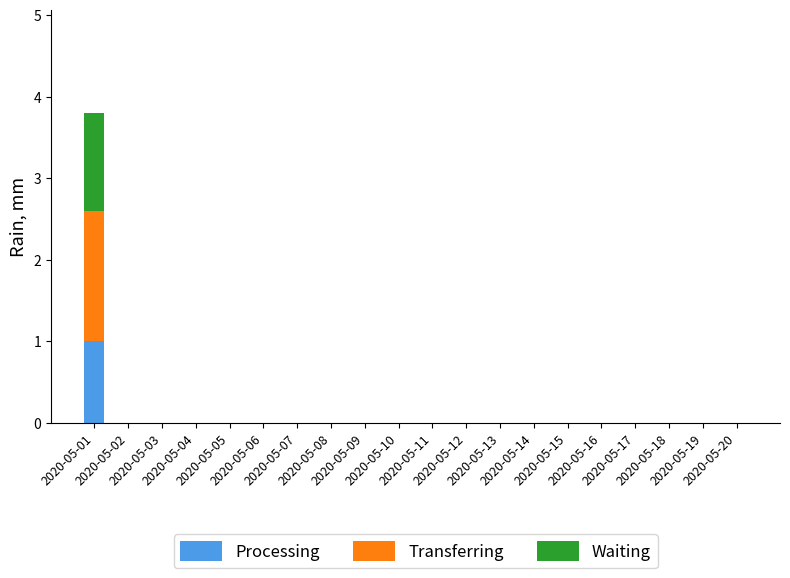

What is the sum of all Processing values?

1.0